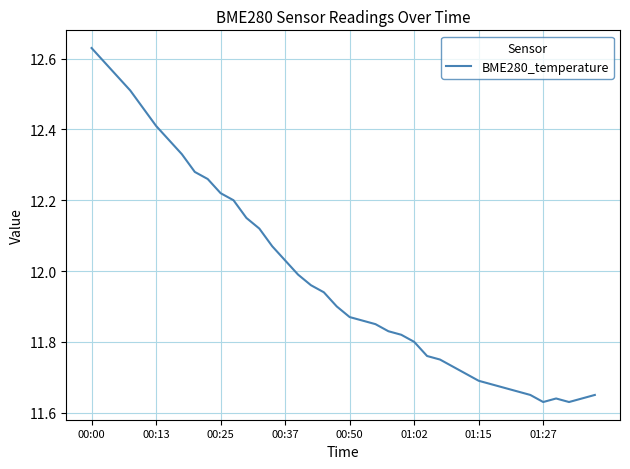

What is the difference between the maximum and minimum values?

1.0